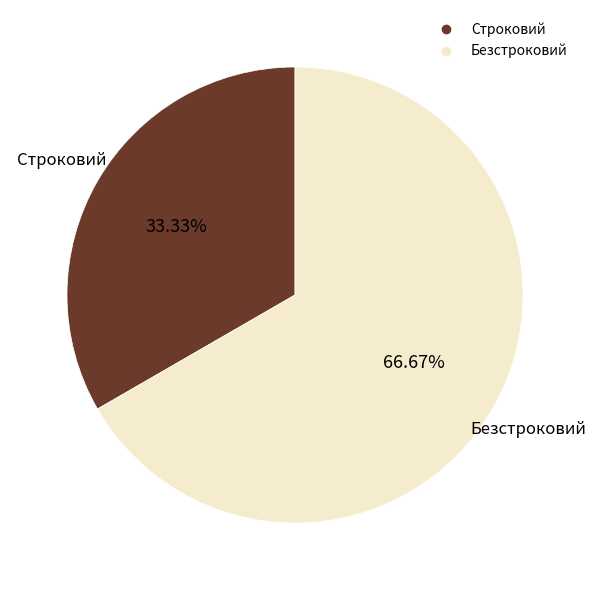

To the nearest percent, what is the difference between the Строковий and Безстроковий slice percentages?

33%